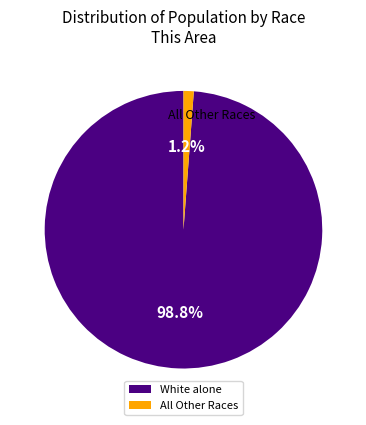

Does any single category account for the majority?

Yes